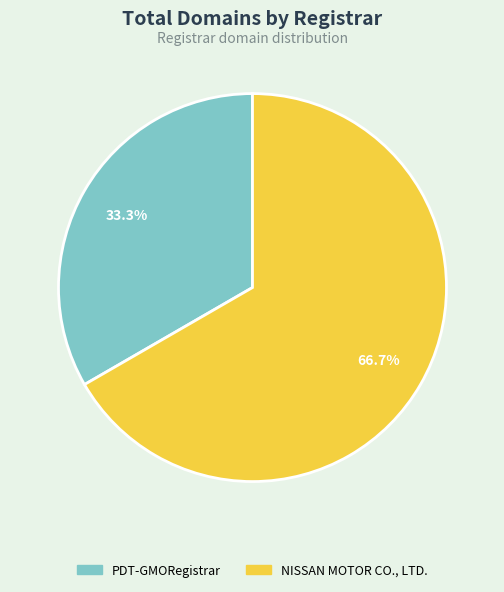

Count the number of slices in the pie.

2